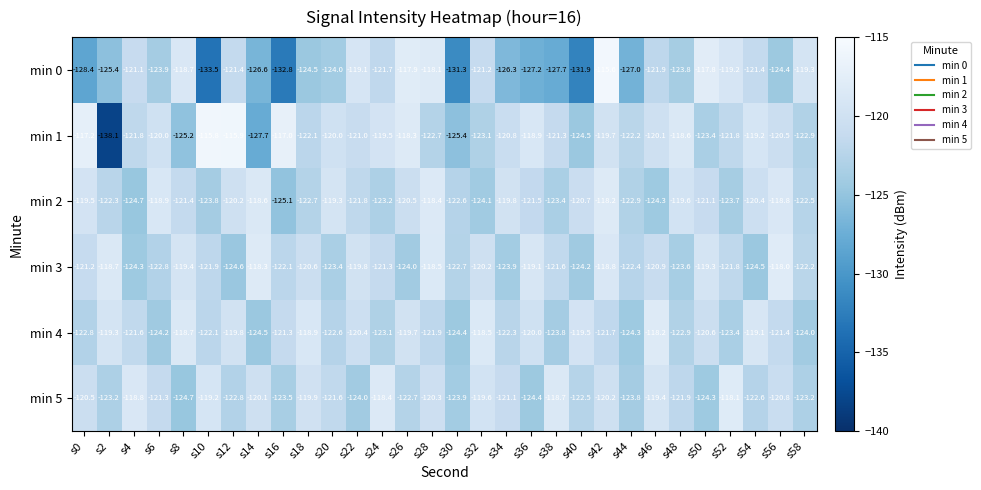

Which series has the largest total across all categories?

min 2